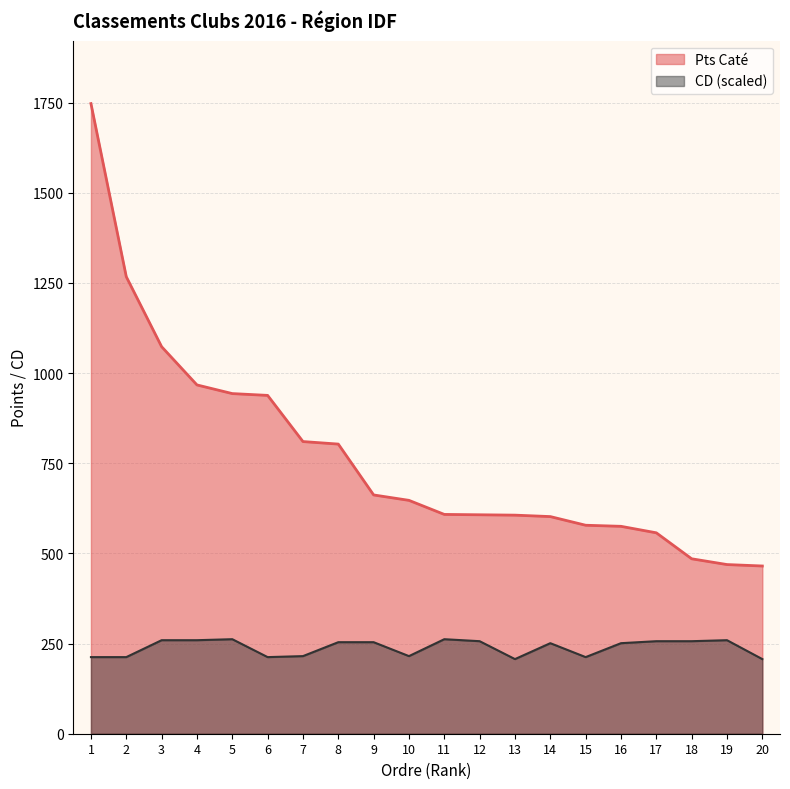

List the series in order of their peak value, highest first.

Pts Caté, CD (scaled)